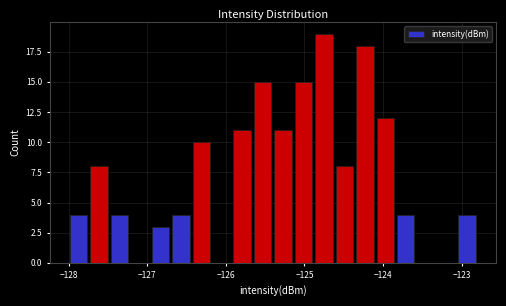

Around what value on the x-axis is the tallest bar? Give the approximate position of its centre, as read against the axis.

-124.8